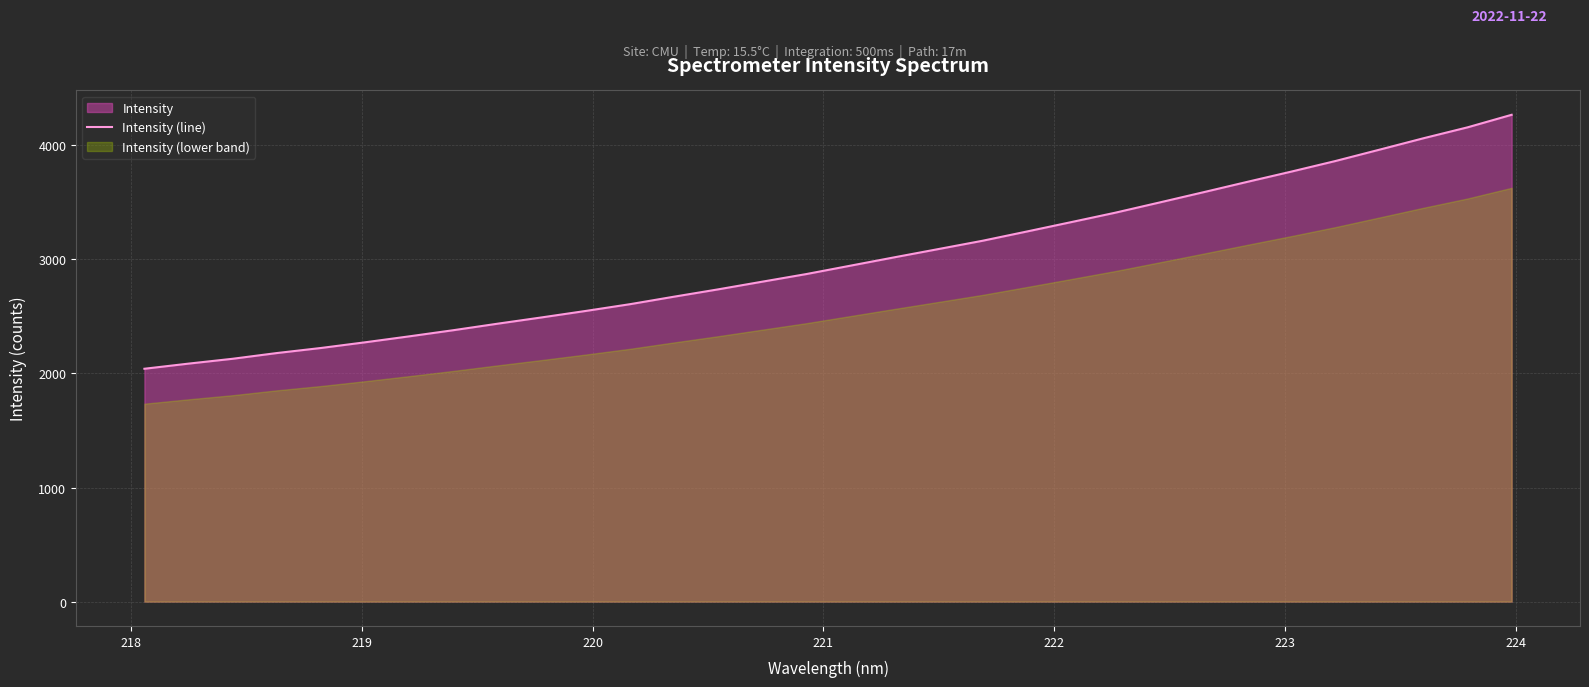

What is the lowest value of the Intensity (line) series?

2040.8